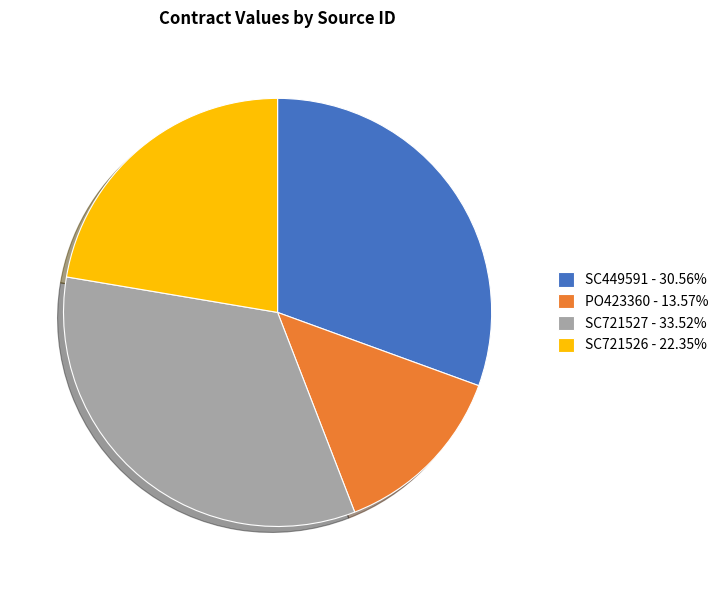

Do SC721526 - 22.35% and PO423360 - 13.57% together represent more than half of the pie?

No